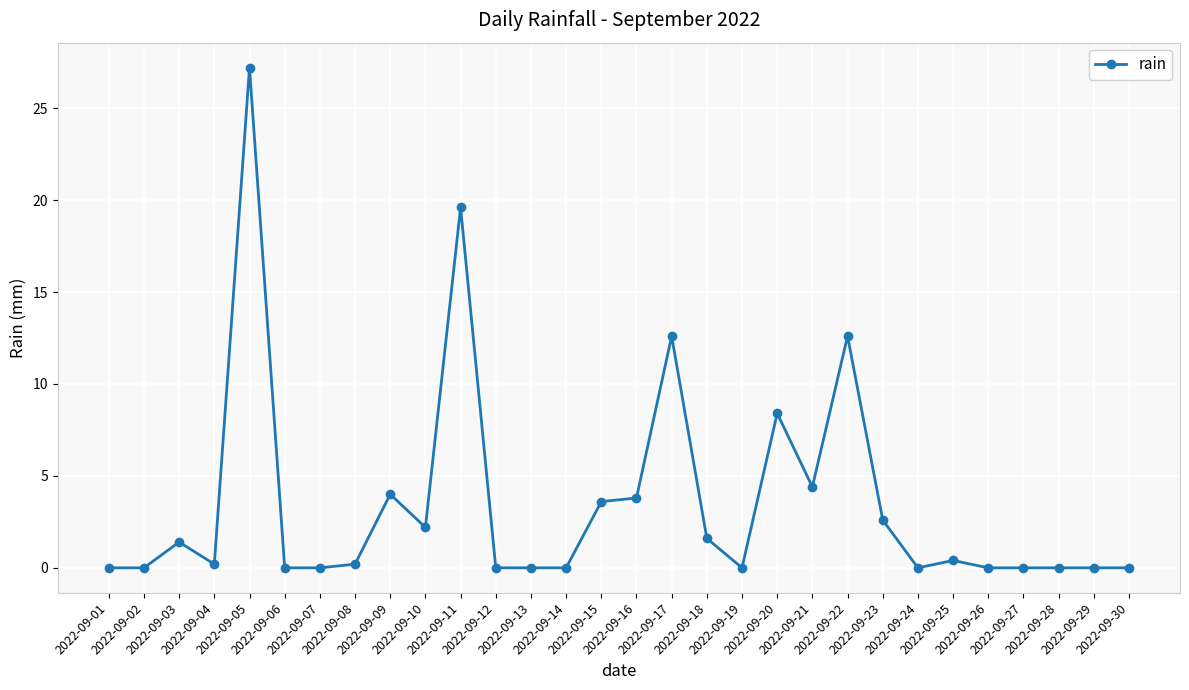

True or false: the data shows -12.2 at 2022-09-06.

False